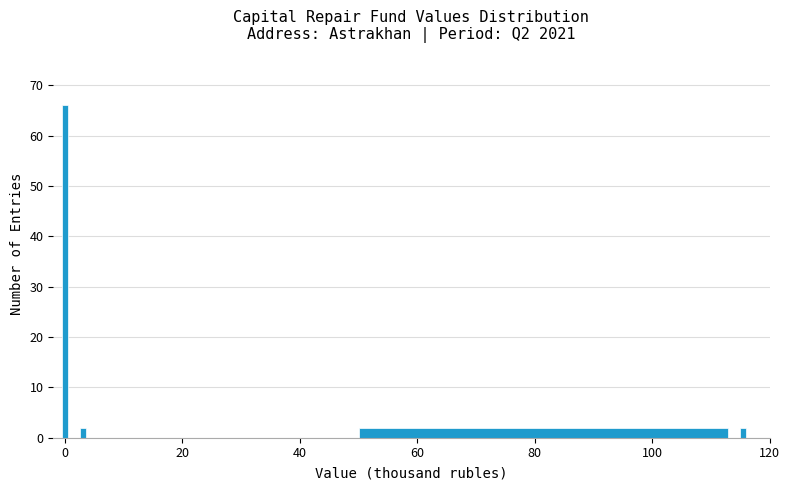

Read against the x-axis, roughly where is the centre of the tallest bar?

0